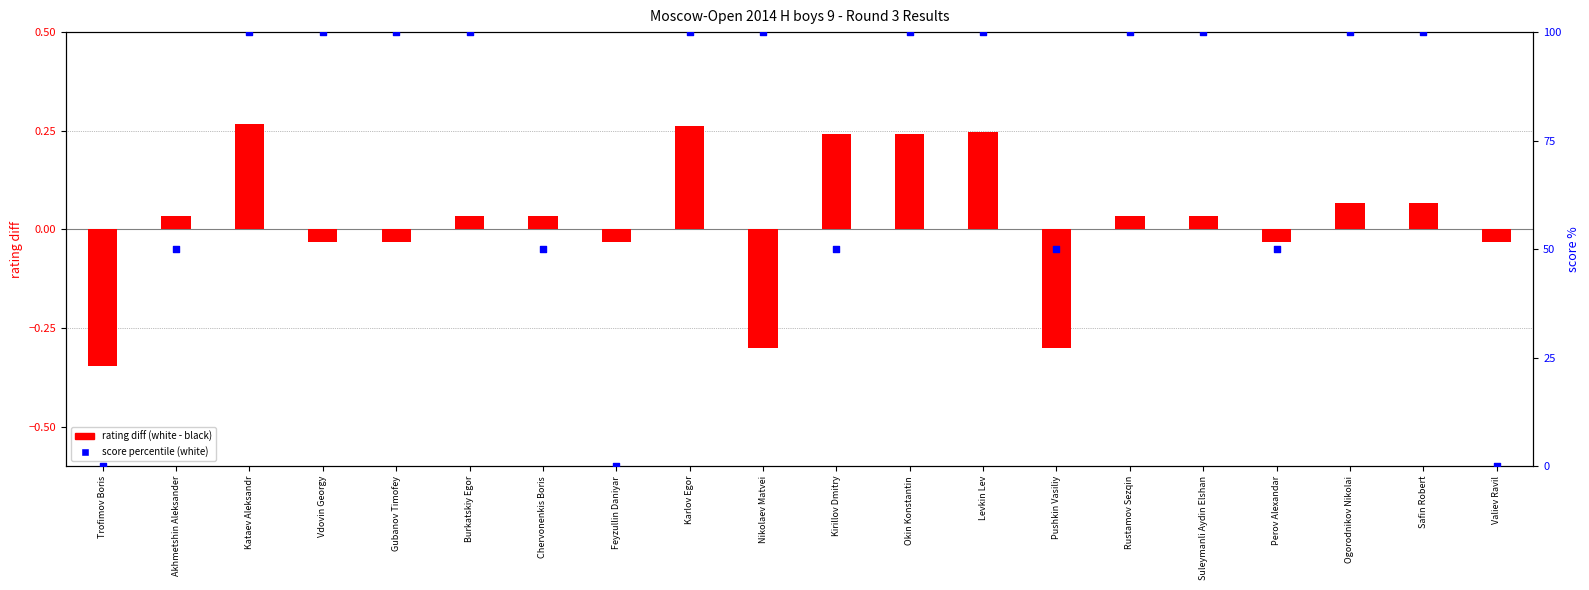

Which series has the largest total across all categories?

score percentile